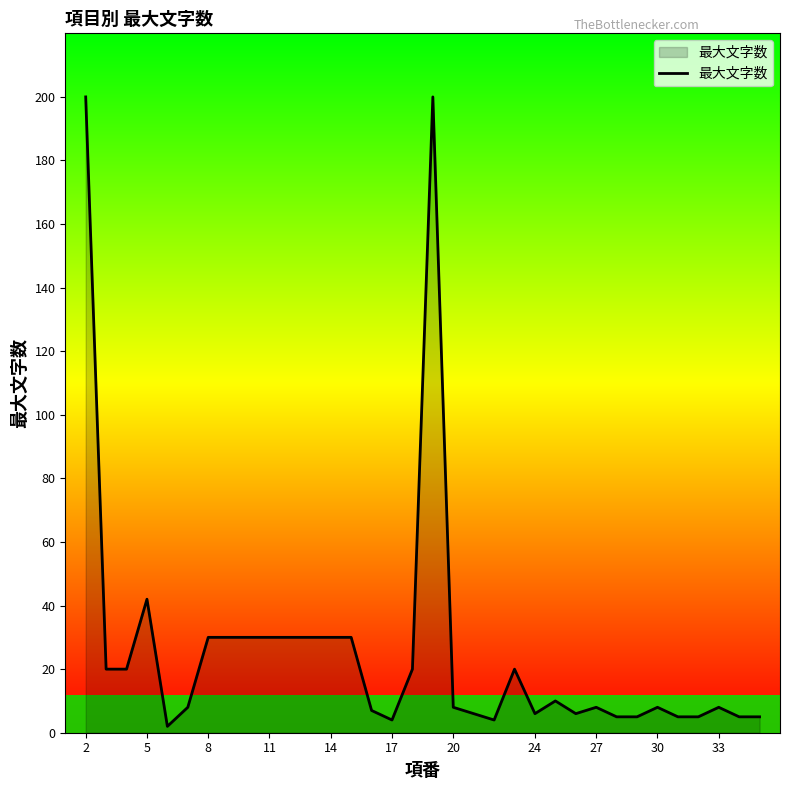

What is the maximum value shown in the chart?

200